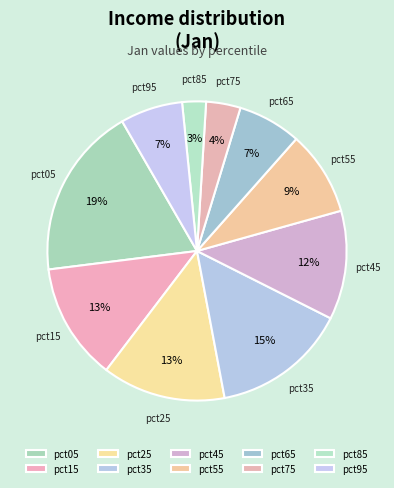

To the nearest percent, what is the combined percentage of pct95 and pct05?

25%